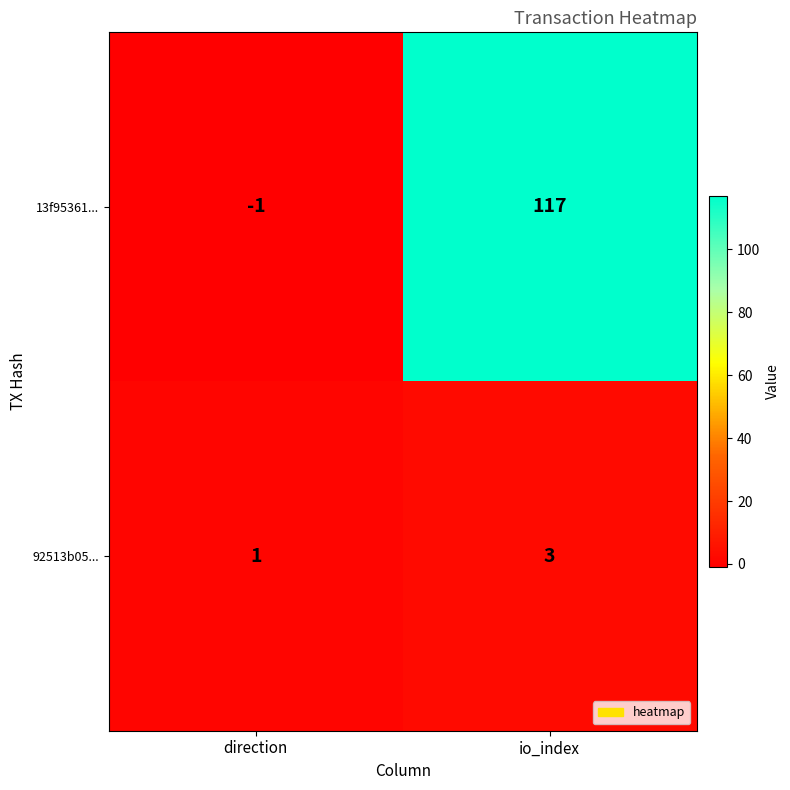

What is the maximum value for 92513b05...?

3